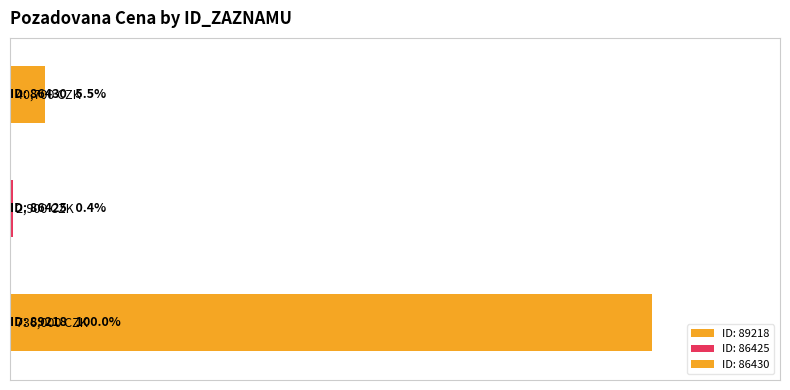

What is the maximum value shown in the chart?

736000